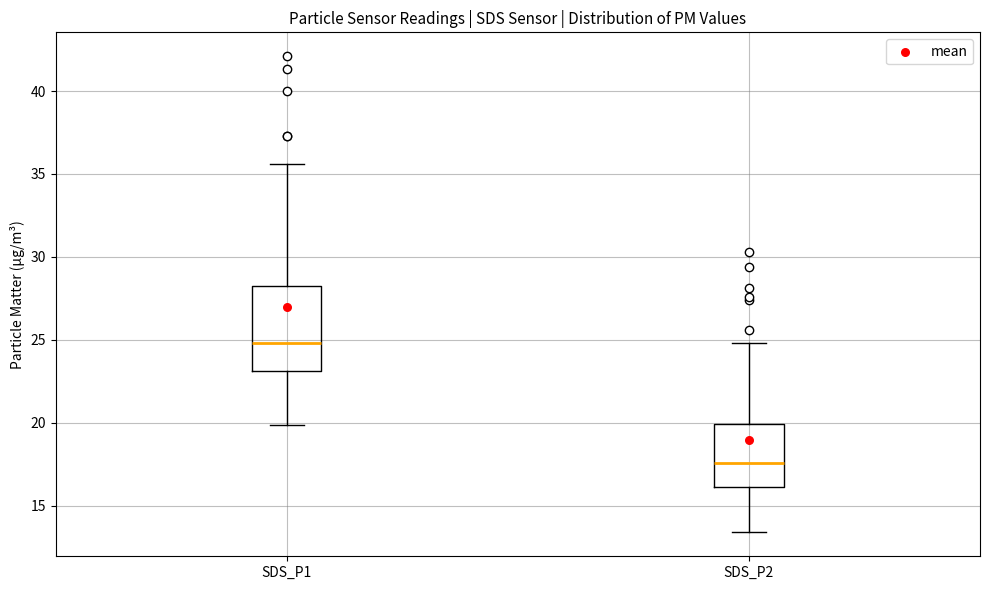

Comparing the boxes themselves (not the whiskers), which one is the tallest?

SDS_P1